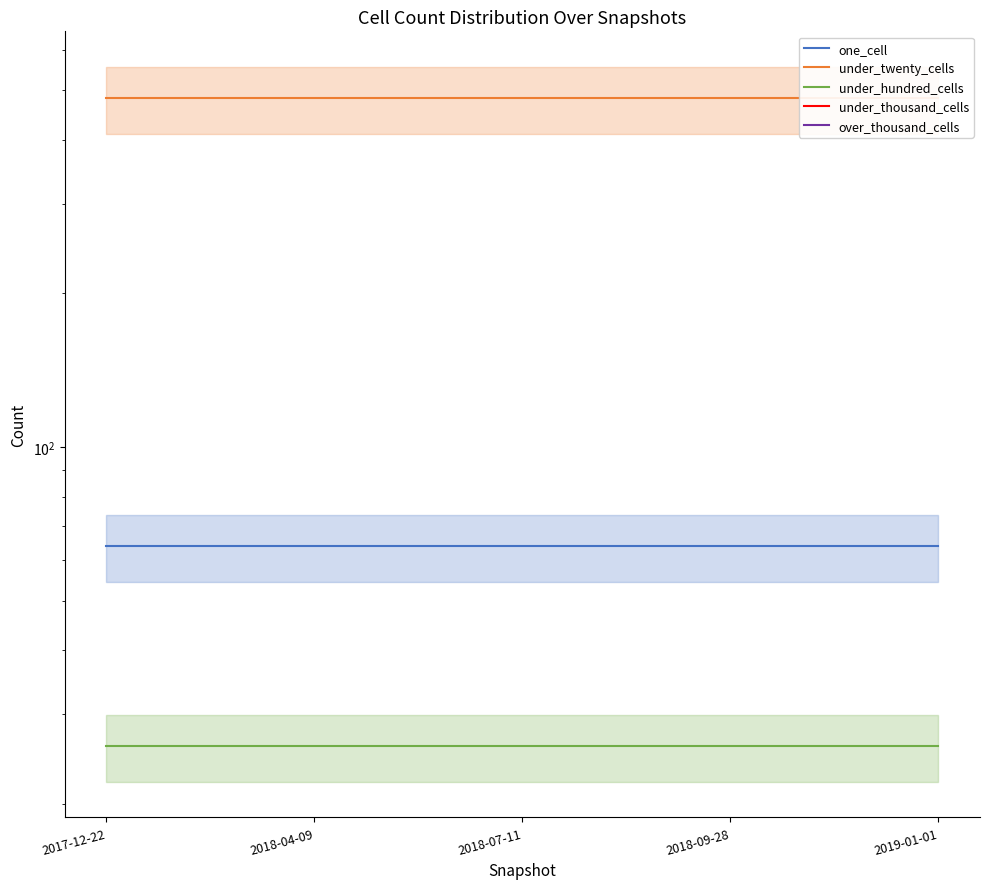

What is the average value of the under_twenty_cells series?

483